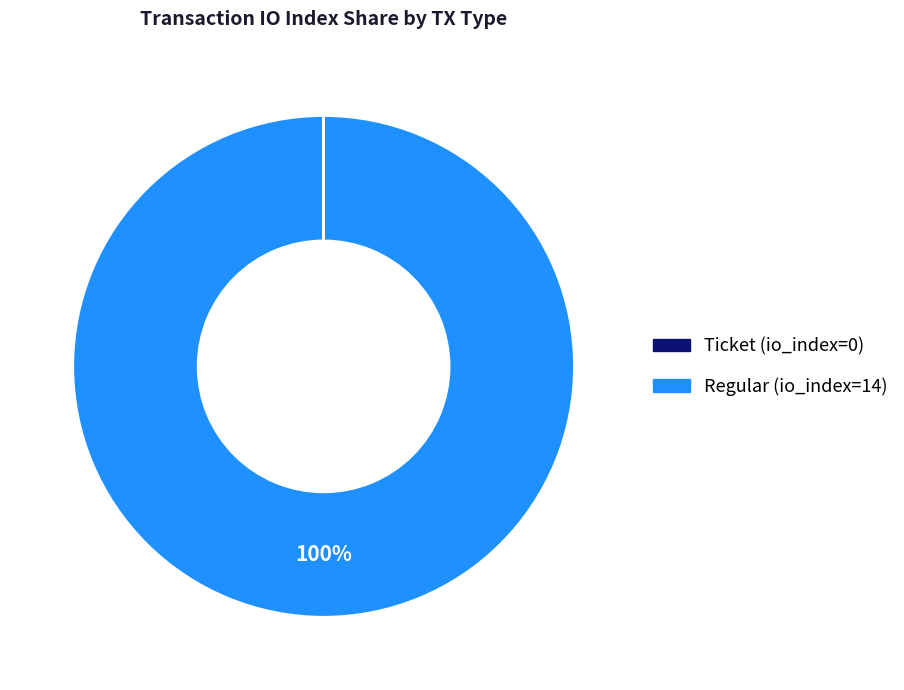

Which category has the biggest portion of the pie?

Regular (io_index=14)